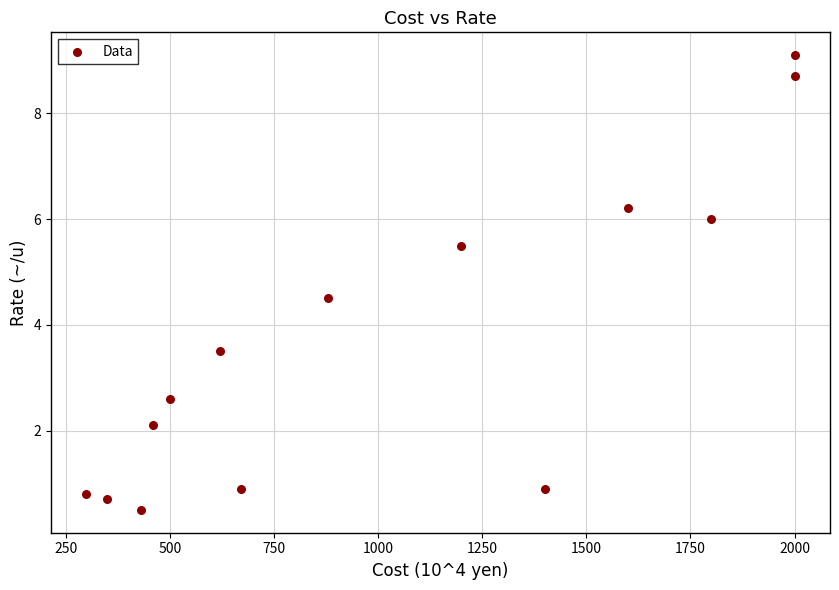

What is the range of X values (max minus min)?

1700.0